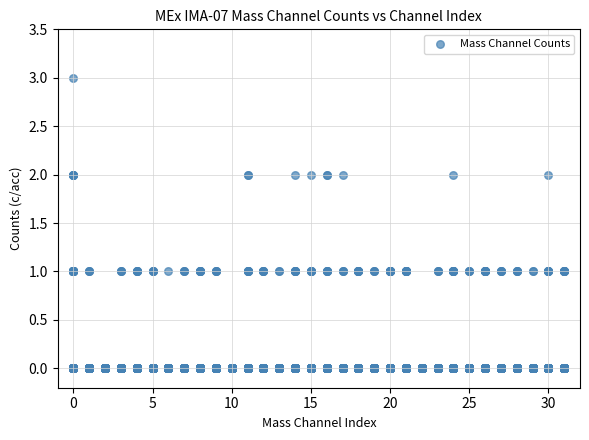

What is the range of X values (max minus min)?

31